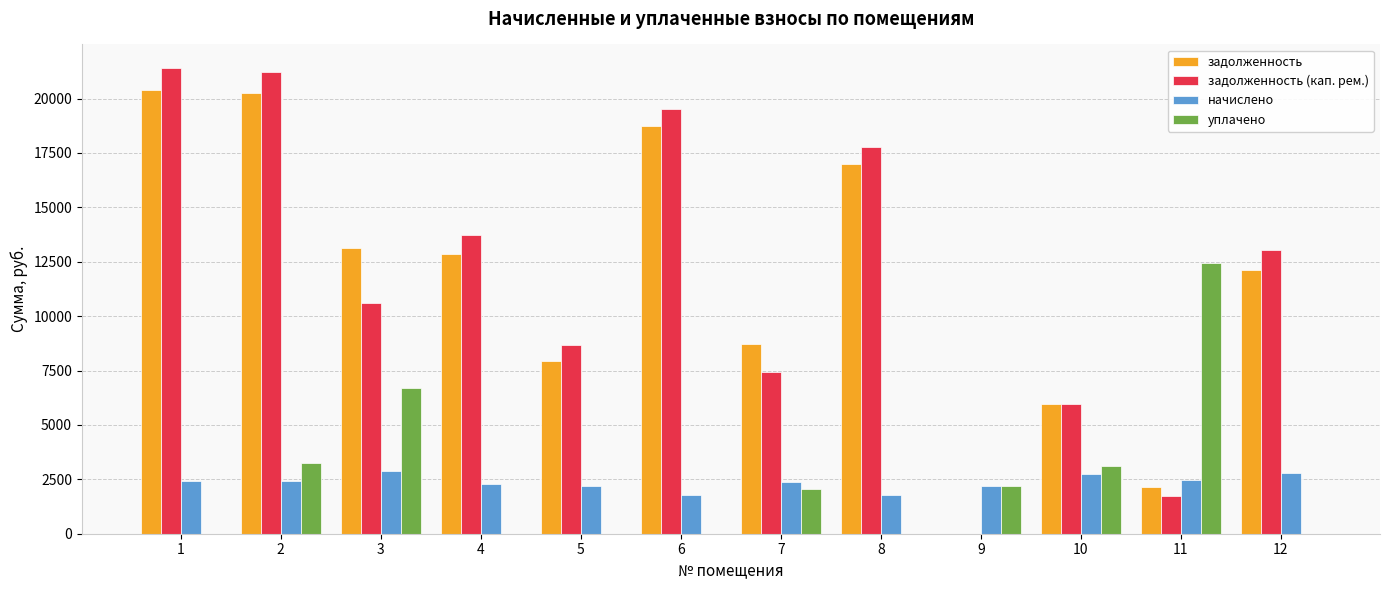

The value of задолженность at 2 is 28069.5. True or false?

False